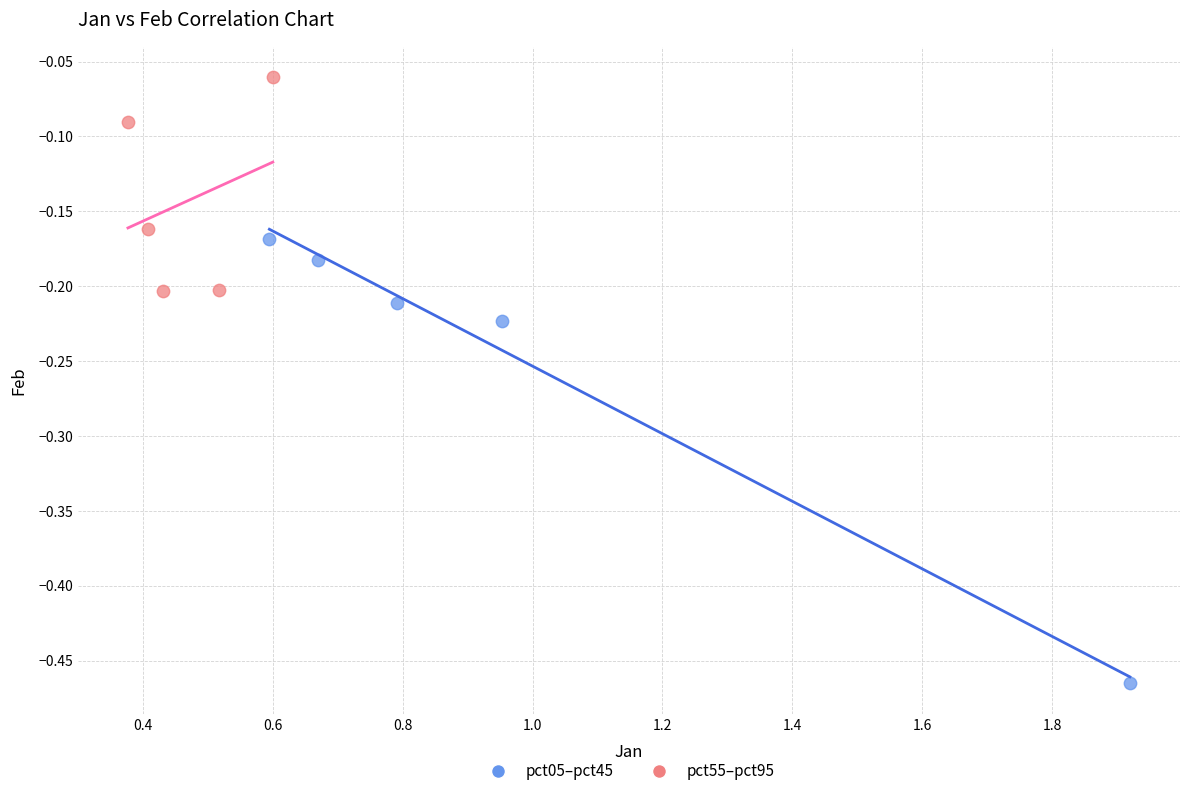

What are all the series names shown in the legend?

pct05–pct45, pct55–pct95